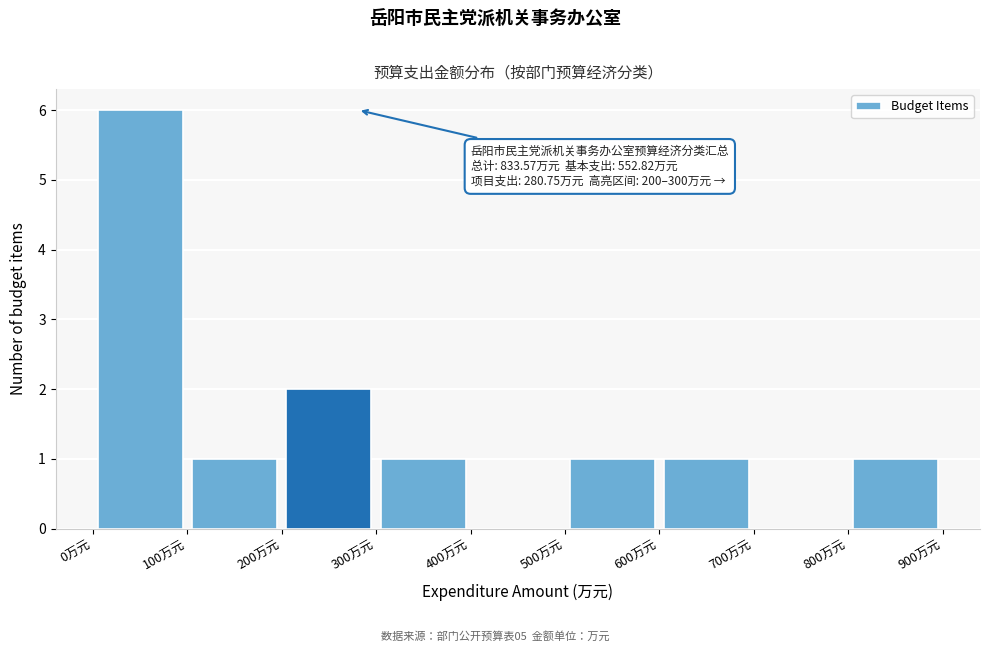

Over which range of the x-axis is the bar tallest?

0 to 100